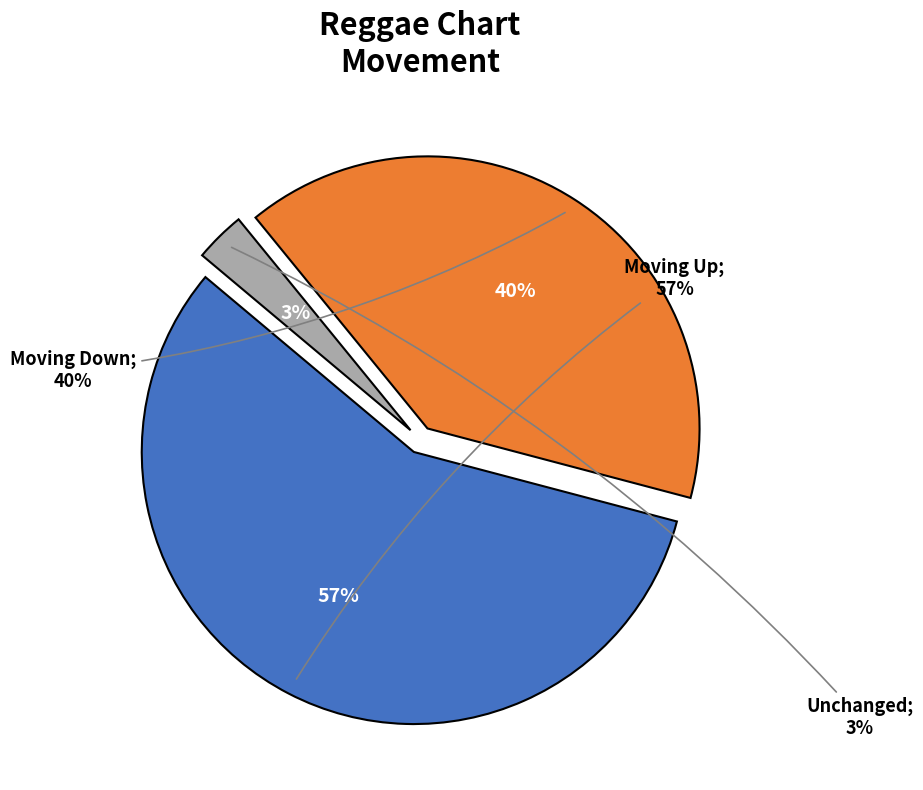

Between down and -, which is larger?

down